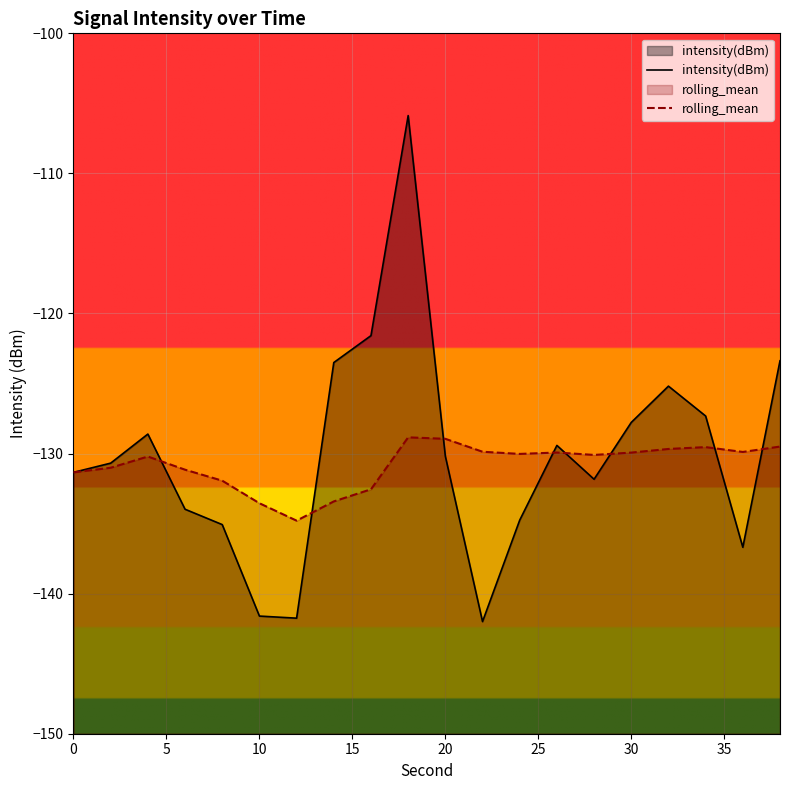

Reading left to right, what are all the values shown in this chart?

intensity(dBm): -131.3	-130.7	-128.6	-134.0	-135.1	-141.6	-141.8	-123.5	-121.6	-105.9	-130.2	-142.0	-134.8	-129.4	-131.8	-127.8	-125.2	-127.3	-136.7	-123.4
rolling_mean: -131.3	-131.0	-130.2	-131.2	-131.9	-133.5	-134.8	-133.4	-132.5	-128.8	-128.9	-129.9	-130.0	-129.9	-130.1	-129.9	-129.7	-129.5	-129.9	-129.5